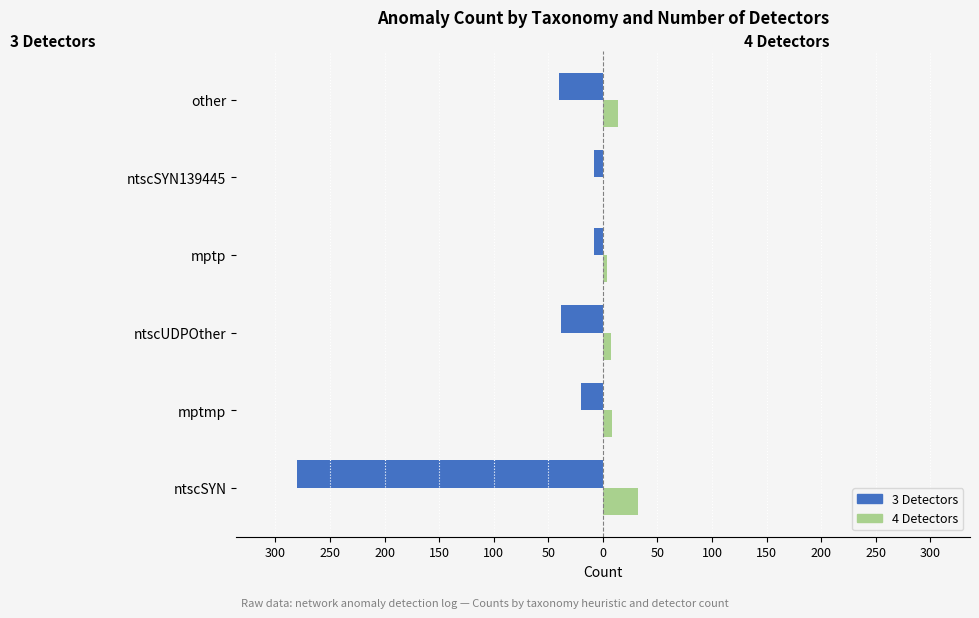

What are all the series names shown in the legend?

3 Detectors, 4 Detectors